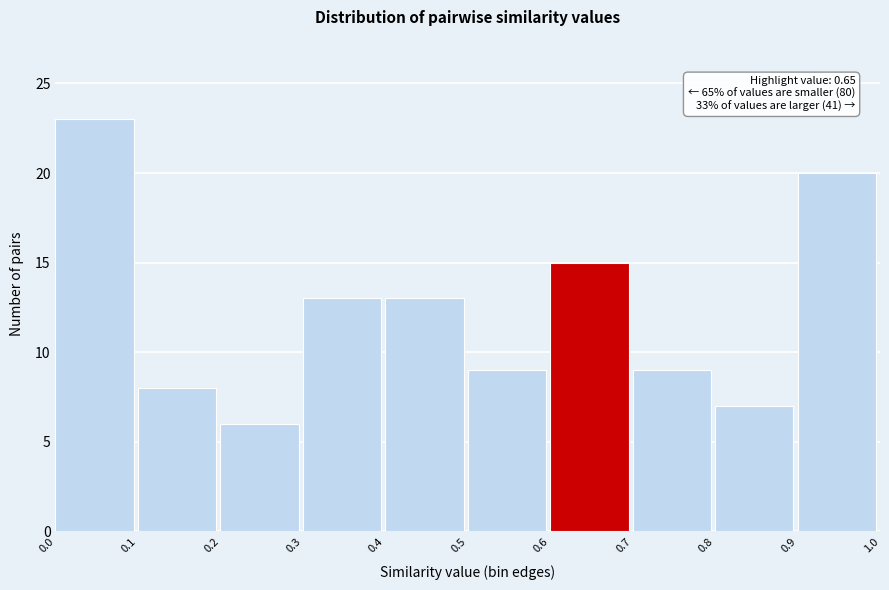

Over which range of the x-axis is the bar tallest?

0.0 to 0.1